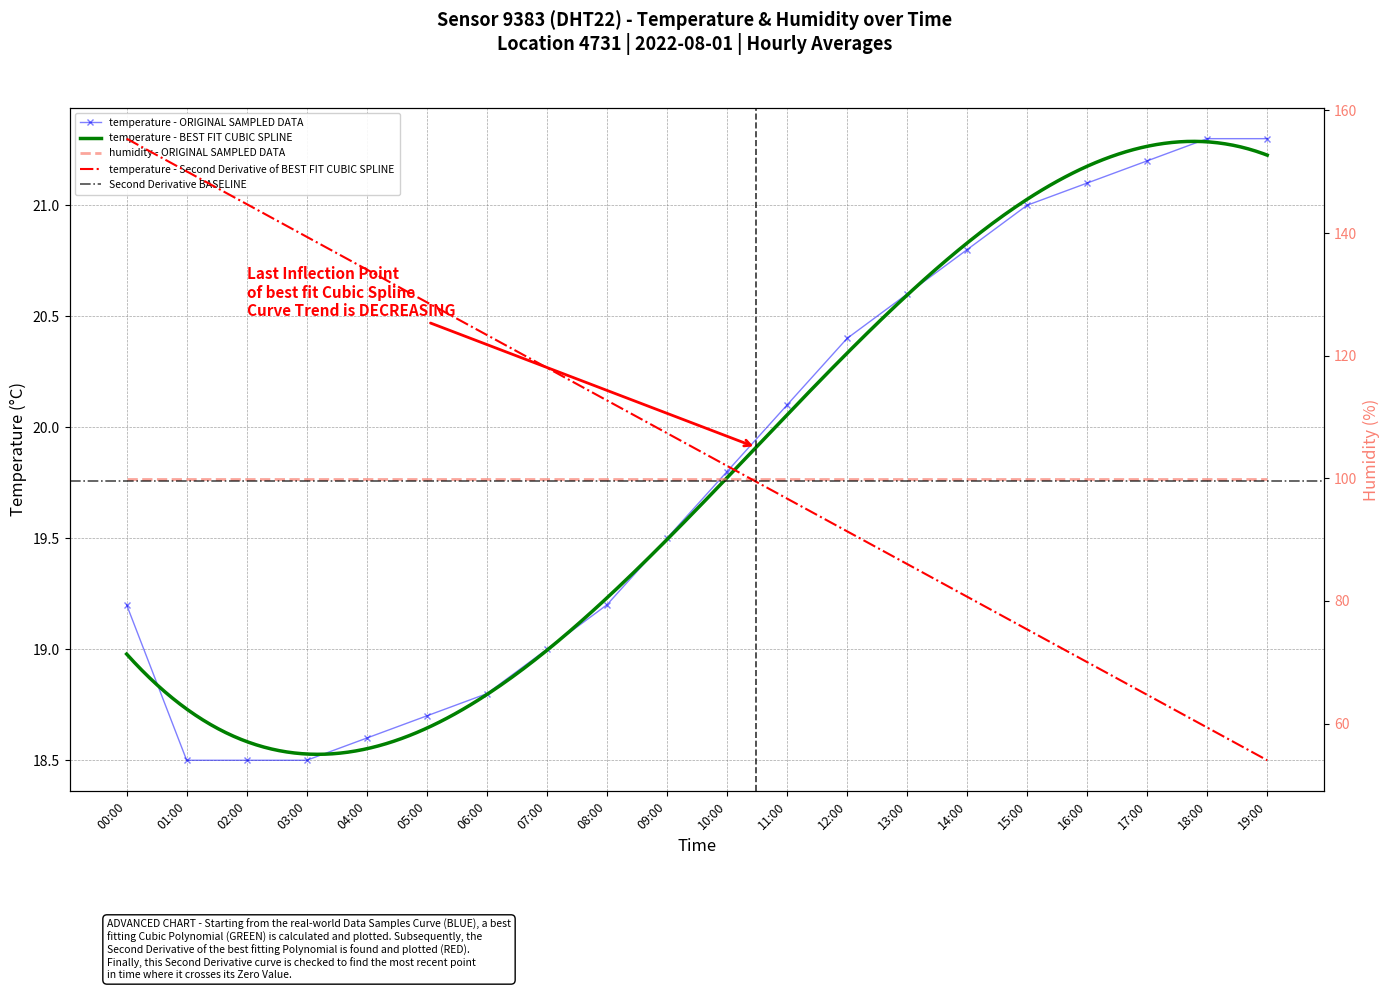

What is the average value?

19.8